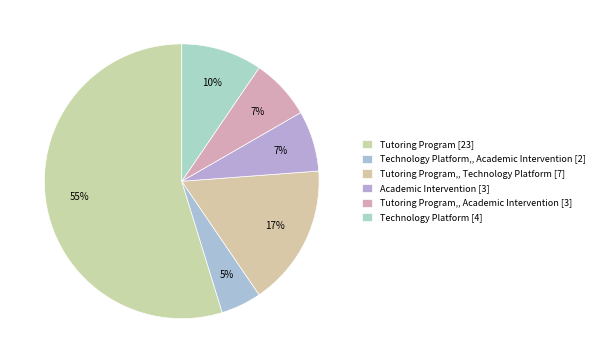

Count the number of slices in the pie.

6